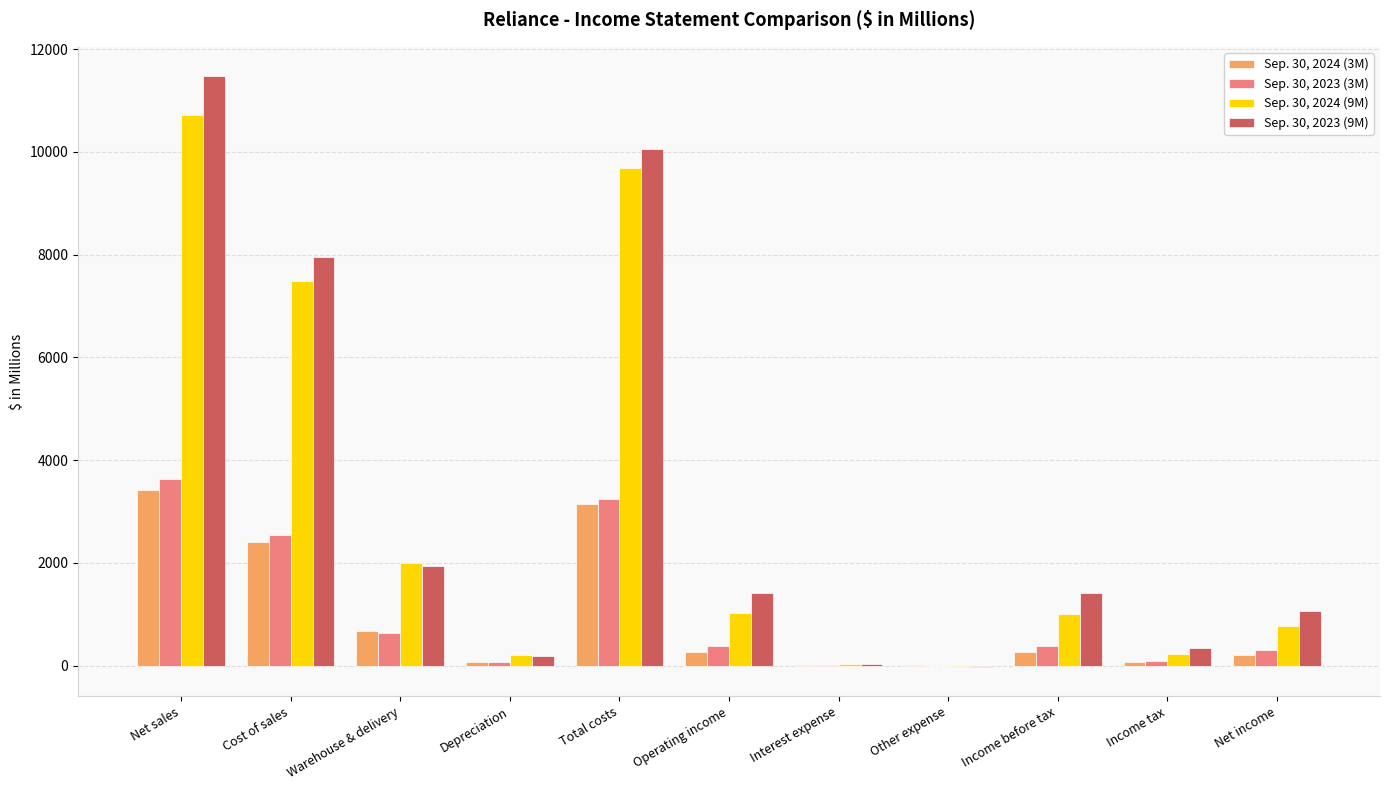

At which category is the sum across all series the highest?

Net sales